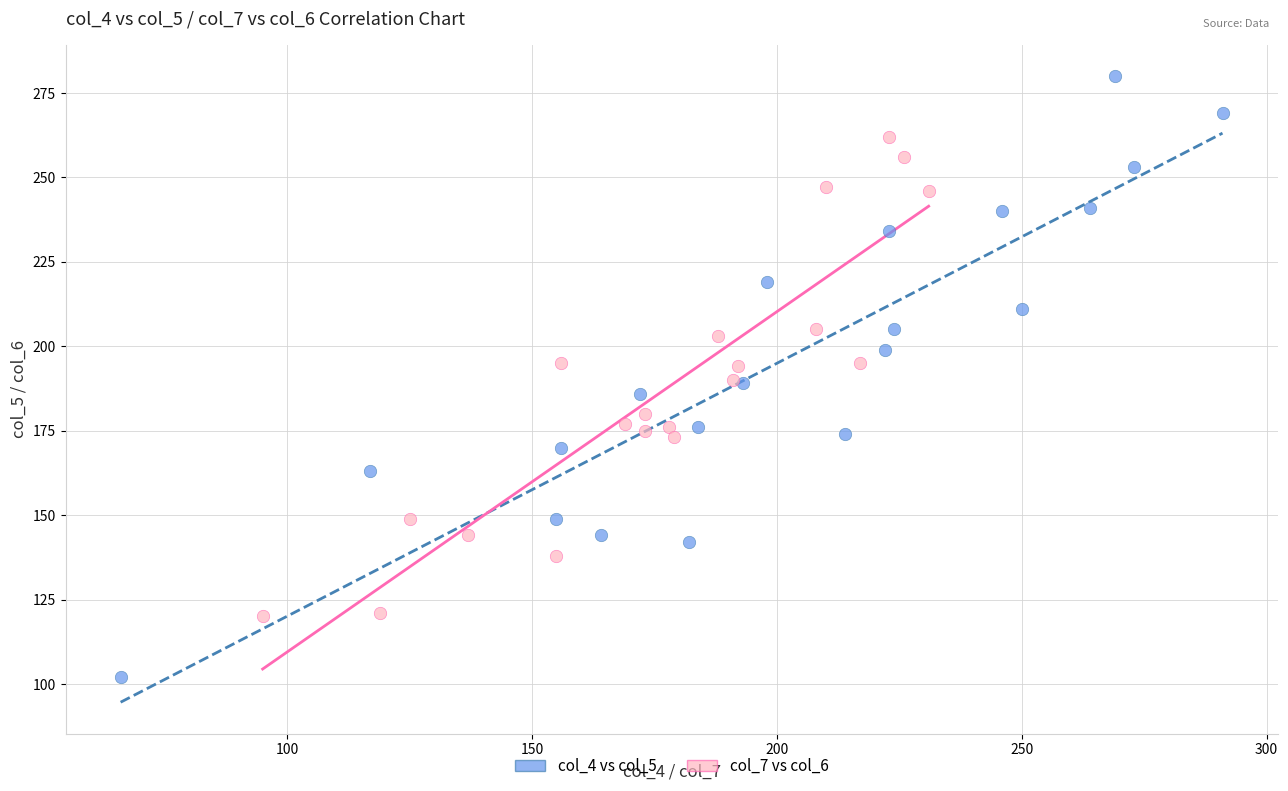

What are all the series names shown in the legend?

col_4 vs col_5, col_7 vs col_6